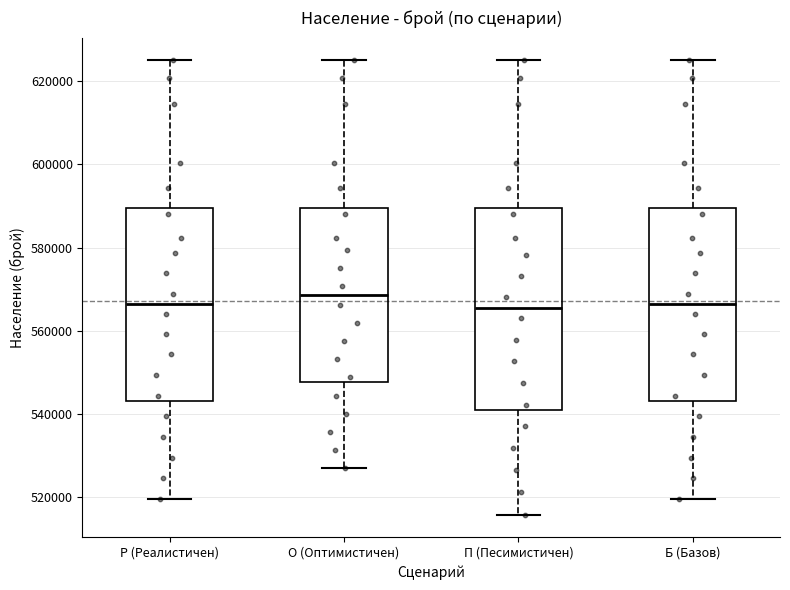

Which box is the tallest, from its lower edge to its upper edge?

П (Песимистичен)